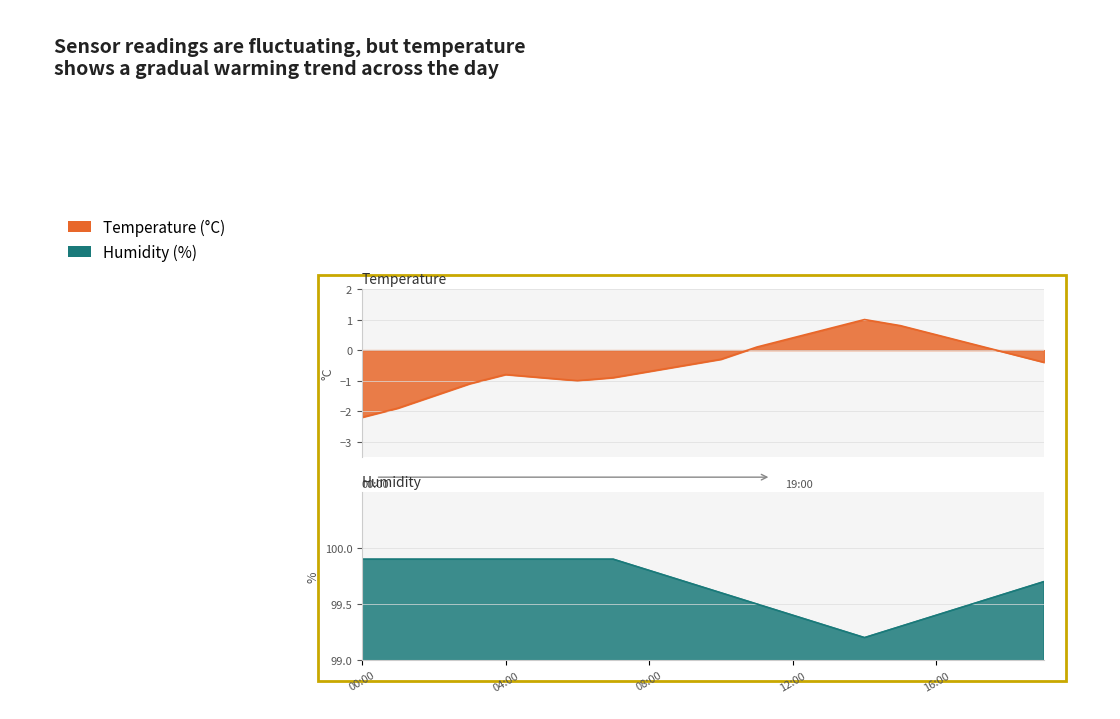

Reading right to left, transcribe all the data shown in this chart.

temperature: -0.4	-0.1	0.2	0.5	0.8	1.0	0.7	0.4	0.1	-0.3	-0.5	-0.7	-0.9	-1.0	-0.9	-0.8	-1.1	-1.5	-1.9	-2.2
humidity: 99.7	99.6	99.5	99.4	99.3	99.2	99.3	99.4	99.5	99.6	99.7	99.8	99.9	99.9	99.9	99.9	99.9	99.9	99.9	99.9